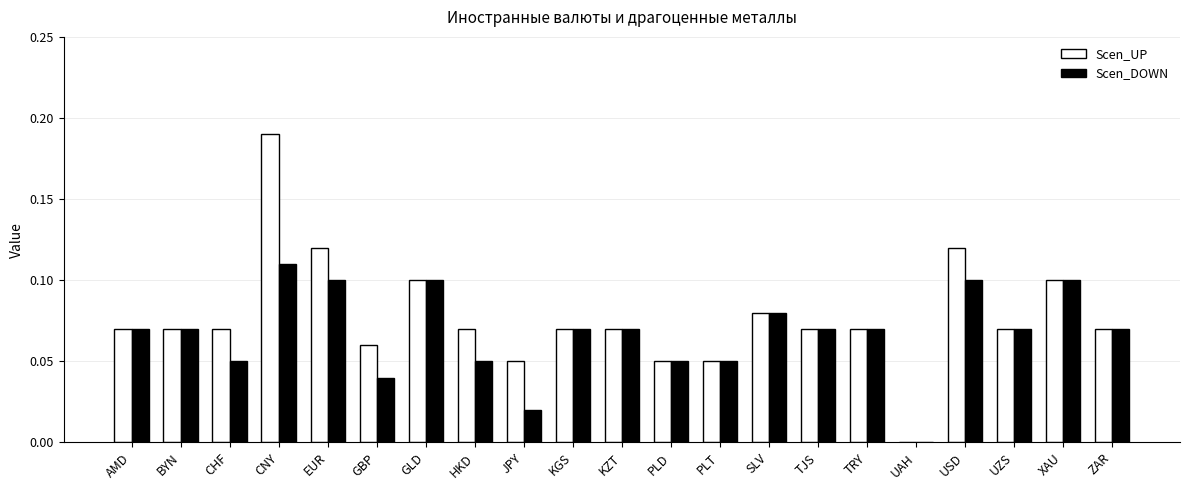

The Scen_UP series shows 0.1 at TJS. True or false?

True